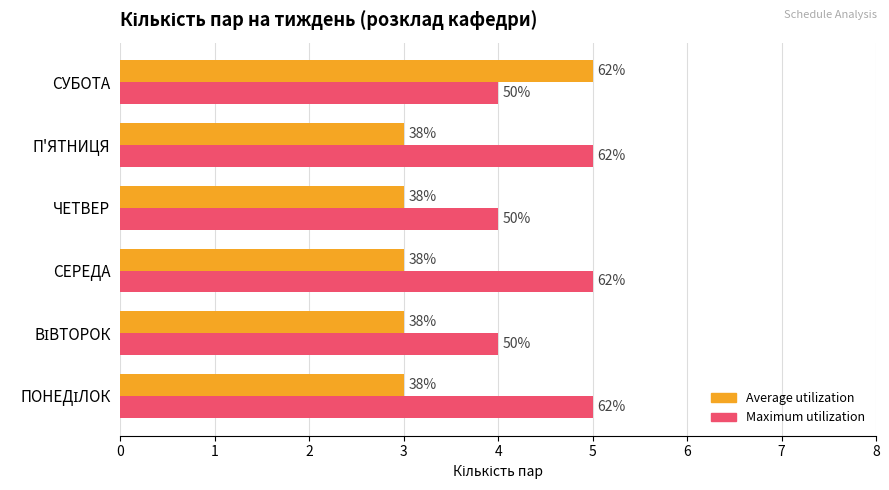

Which series has the largest range (max minus min)?

Average utilization